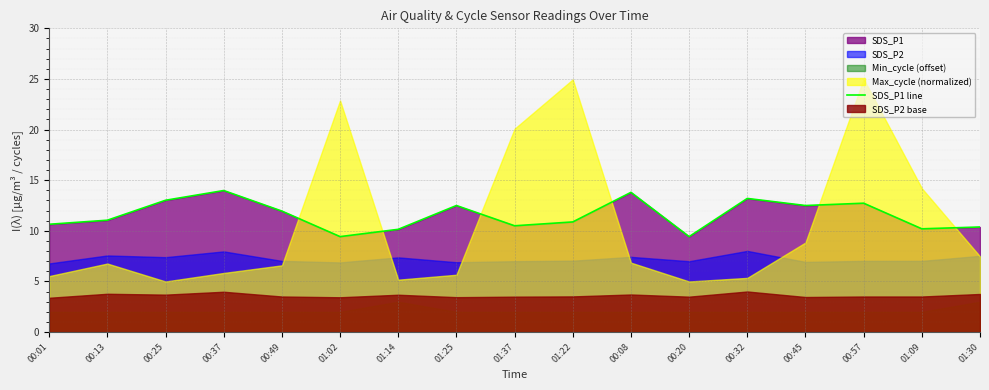

Reading left to right, list all the values displayed in this chart.

10.7	11.1	13.0	14.0	11.9	9.4	10.2	12.5	10.5	10.9	13.8	9.4	13.2	12.5	12.7	10.2	10.4